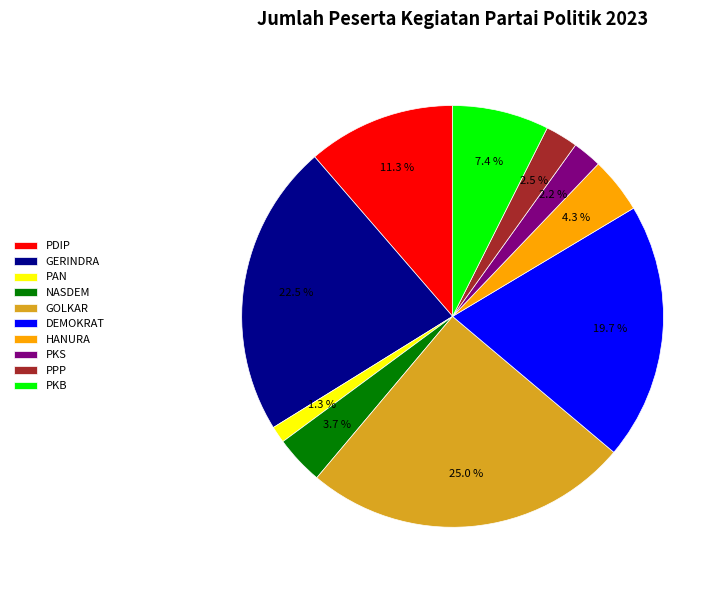

Which has a higher value, HANURA or PKB?

PKB